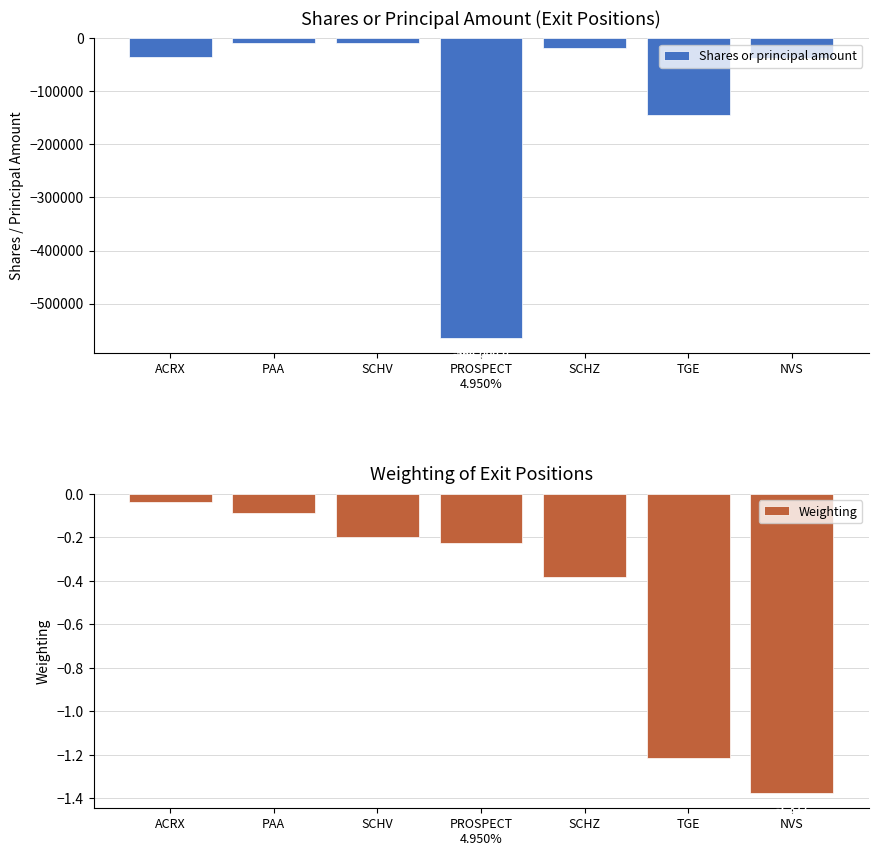

Is it true that Shares or principal amount equals -8818.0 at SCHV?

True